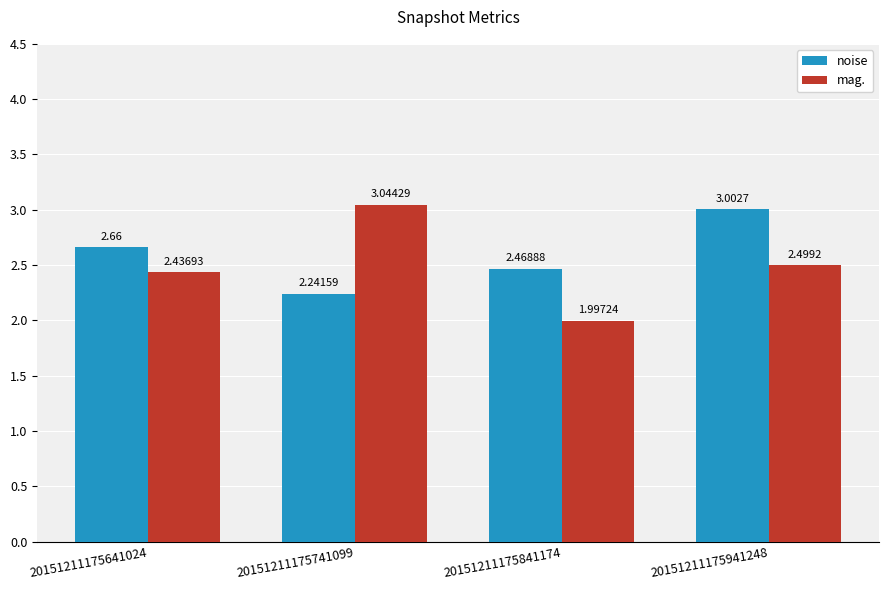

Rank the series by their maximum value, from lowest to highest.

noise, mag.